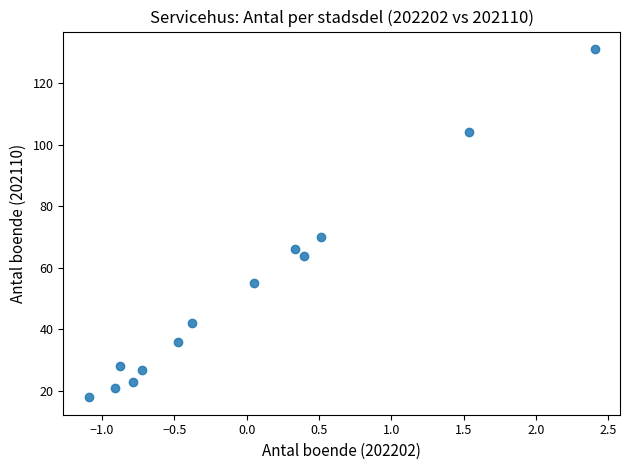

What Y value in the scatter plot is closest to 74?

70